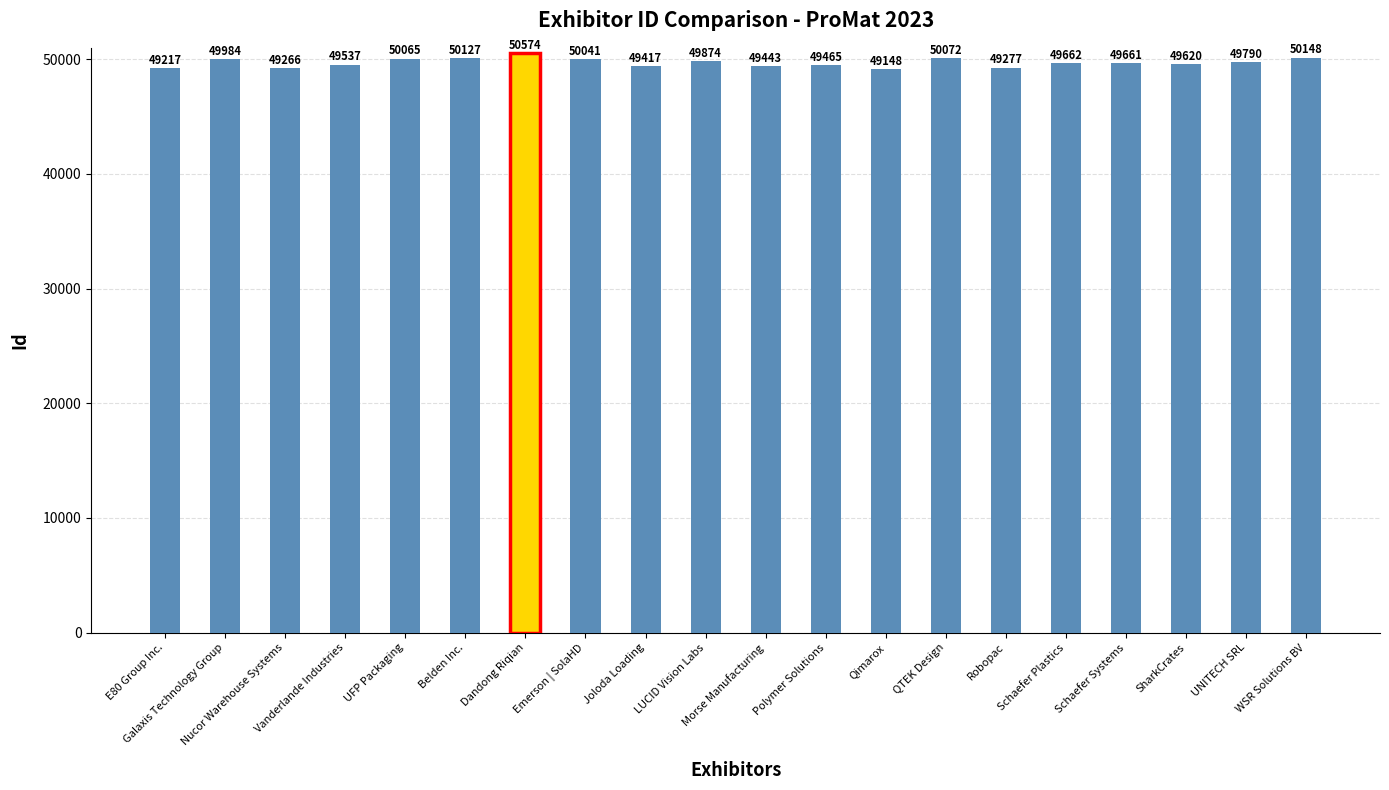

What is the label of the 6th bar from the right?

Robopac